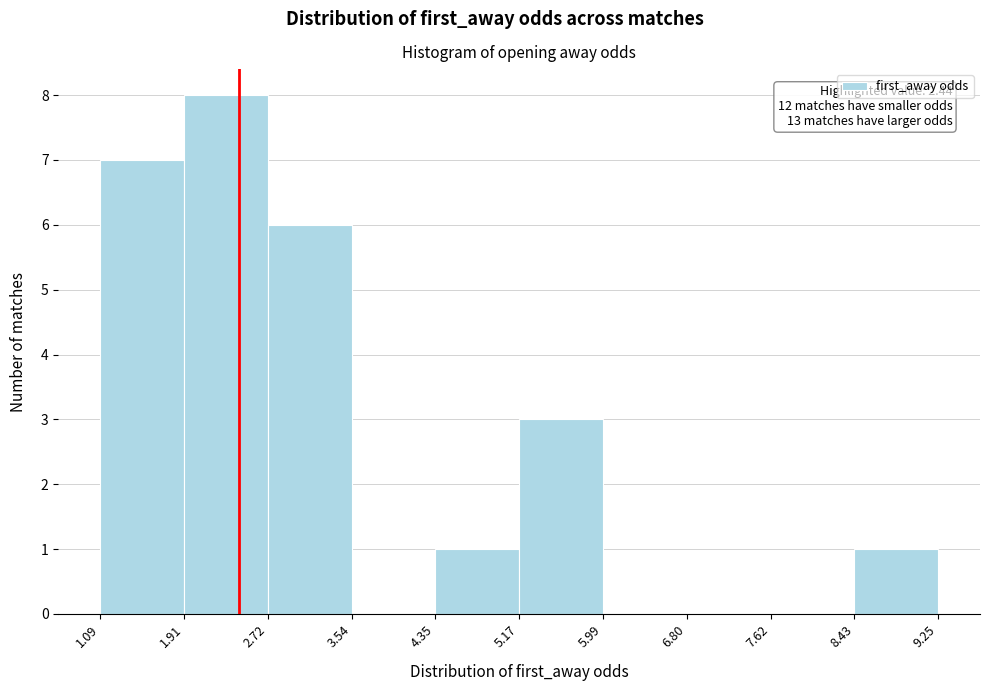

Over which range of the x-axis is the bar tallest?

1.91 to 2.72